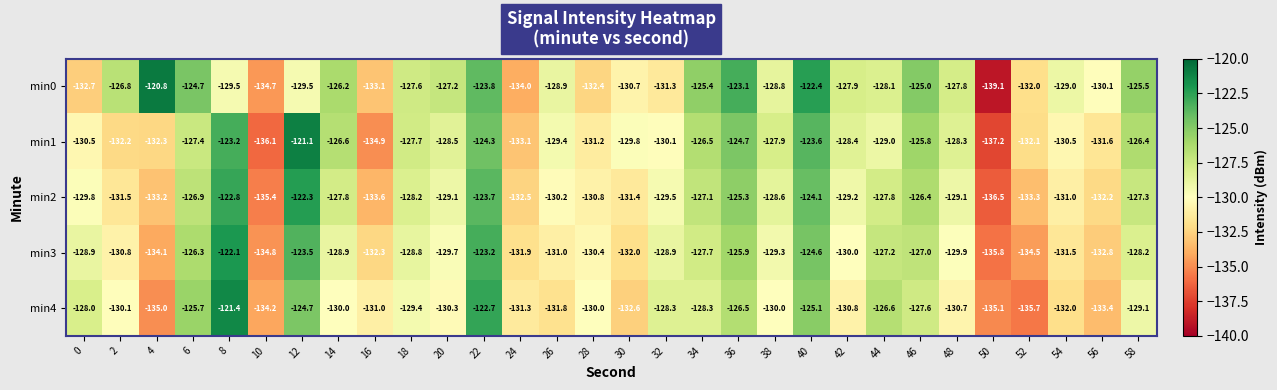

Read the min2 value at 22.

-123.7